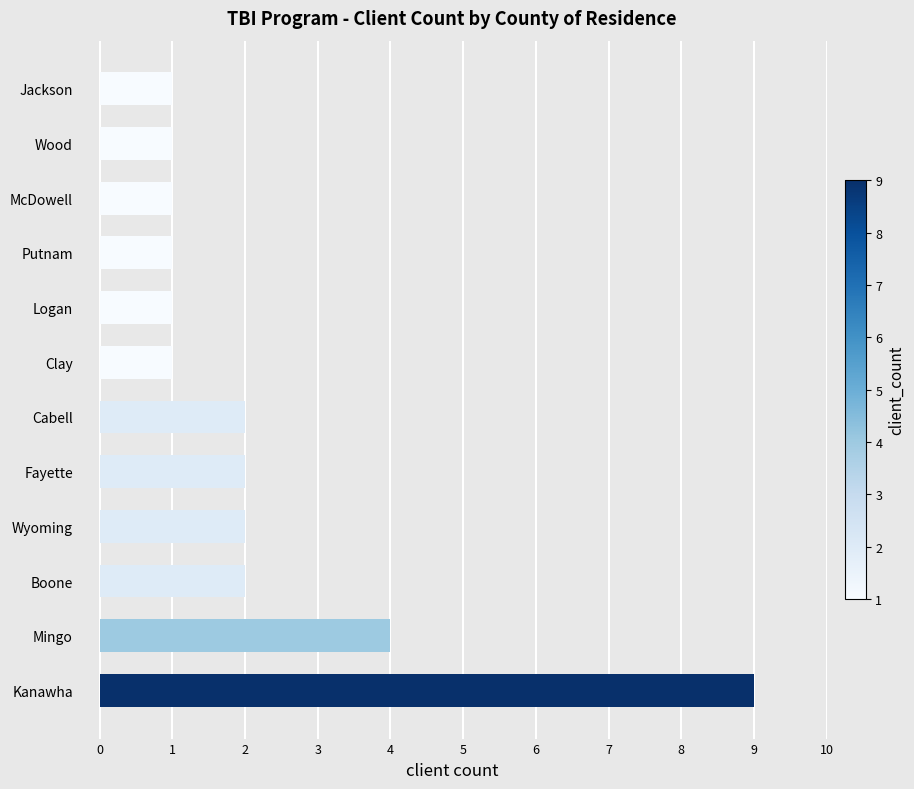

The chart shows a value of 1 at Clay. True or false?

True